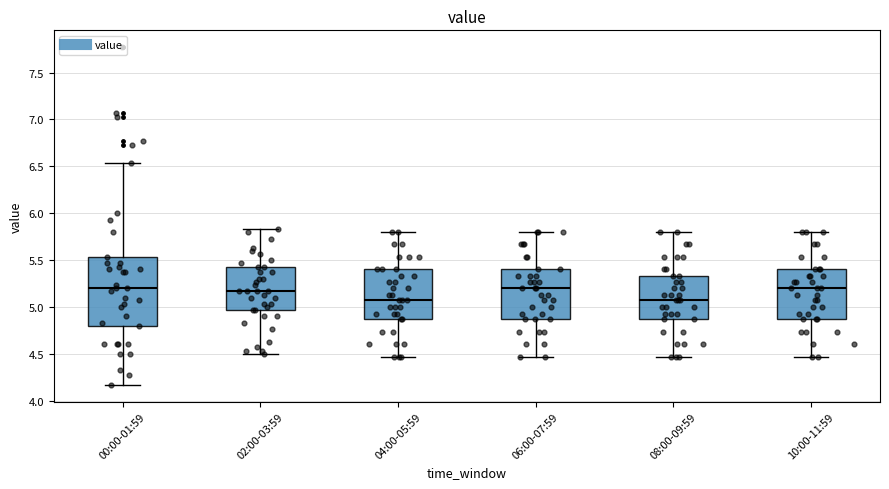

Reading left to right, read every box against the y-axis: the position of its median line, the range the box covers, and the ends of its whiskers. The values are not printed on the chart, so give them approximately, as read against the axis.

00:00-01:59: median 5.20, box 4.80 to 5.55, whiskers 4.15 to 6.55
02:00-03:59: median 5.15, box 4.95 to 5.45, whiskers 4.50 to 5.85
04:00-05:59: median 5.05, box 4.85 to 5.40, whiskers 4.45 to 5.80
06:00-07:59: median 5.20, box 4.85 to 5.40, whiskers 4.45 to 5.80
08:00-09:59: median 5.05, box 4.85 to 5.35, whiskers 4.45 to 5.80
10:00-11:59: median 5.20, box 4.85 to 5.40, whiskers 4.45 to 5.80